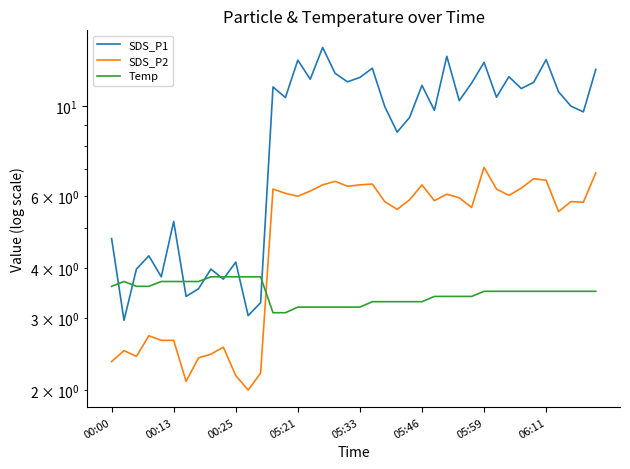

Which series changed the most between 11 and 21?

SDS_P1